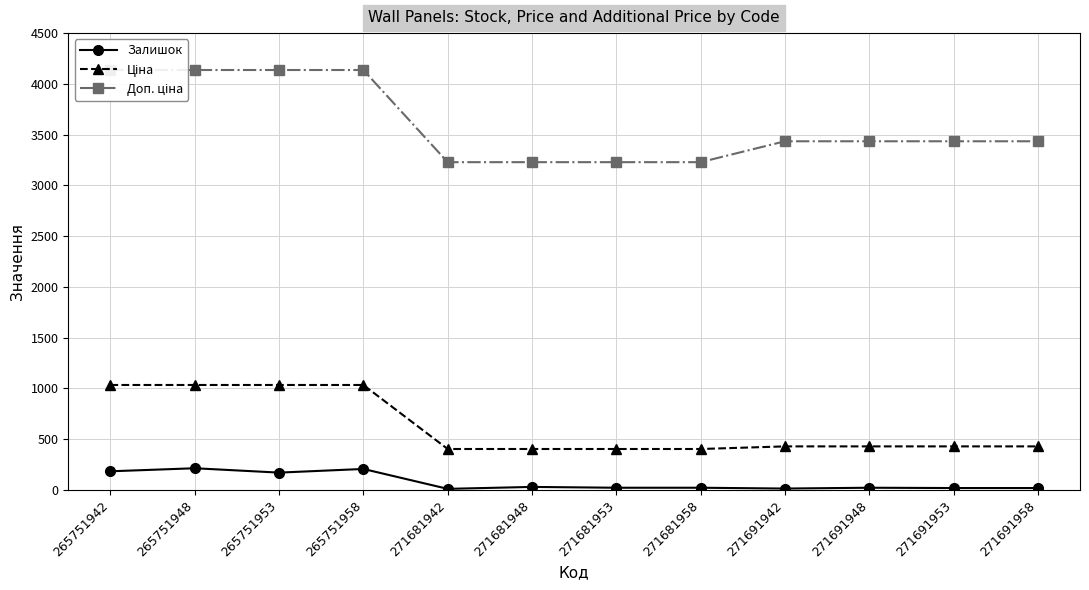

Rank the series by their maximum value, from highest to lowest.

Доп. ціна, Ціна, Залишок